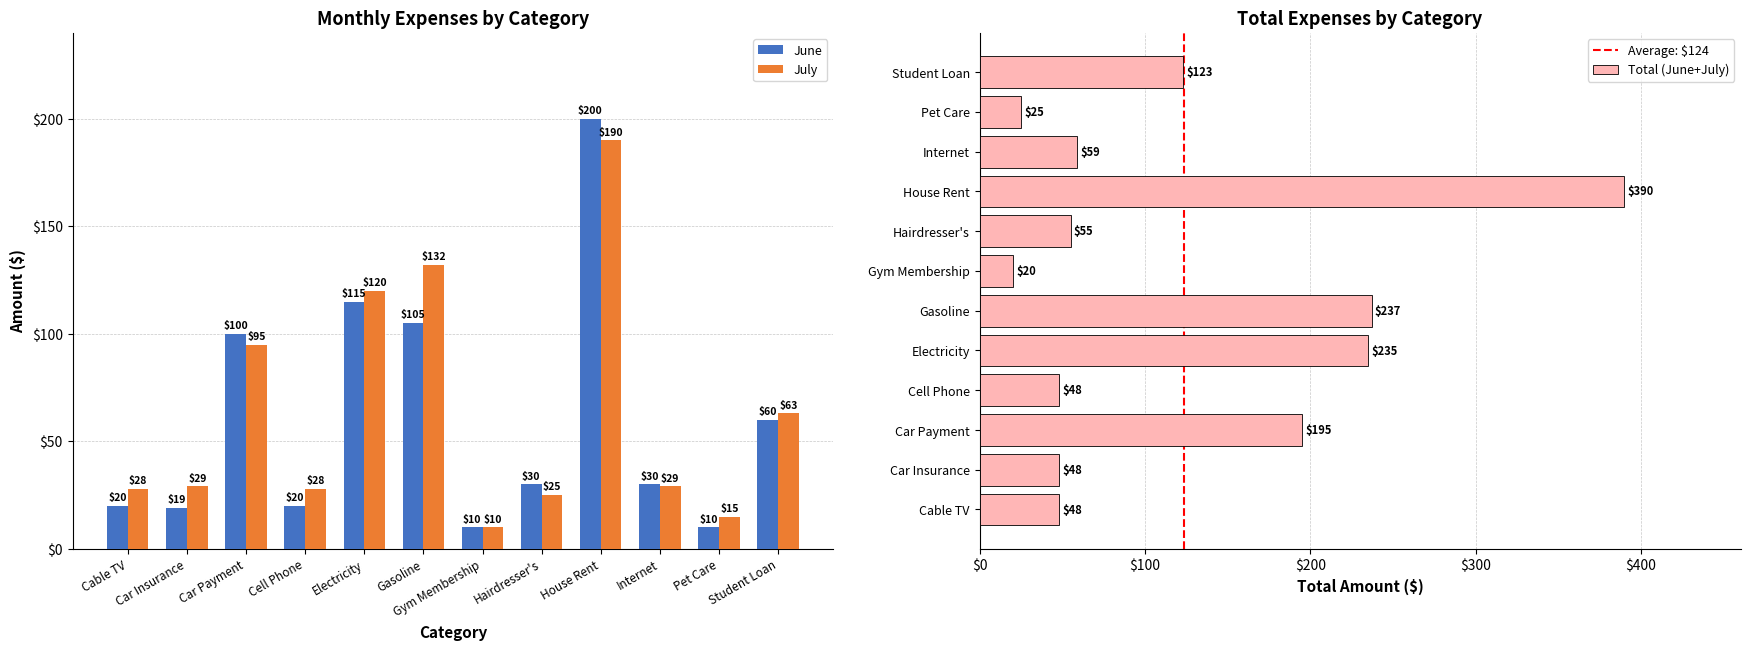

What position from the right is House Rent?

4